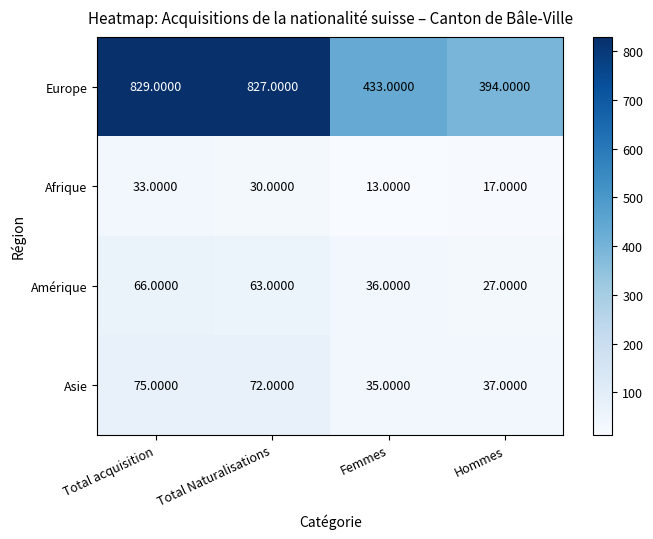

Count the number of data series in this chart.

4